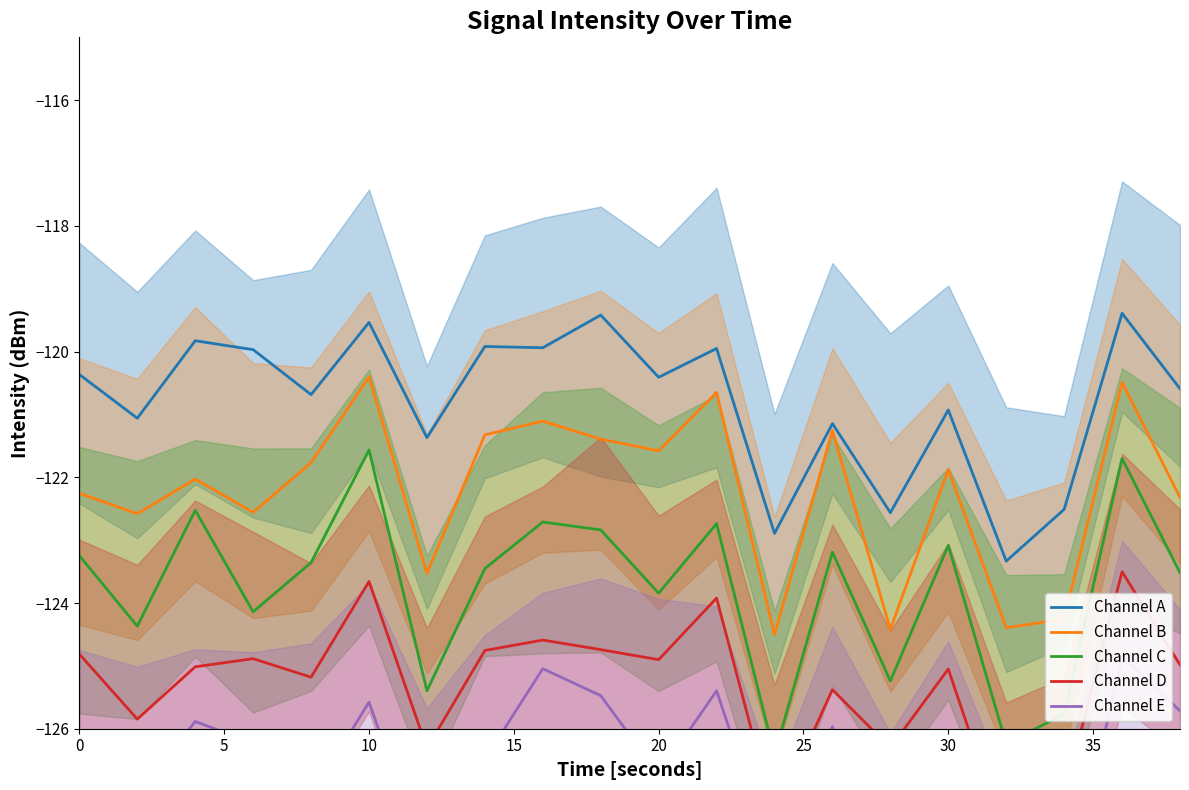

Which series has the widest spread of values?

Channel C